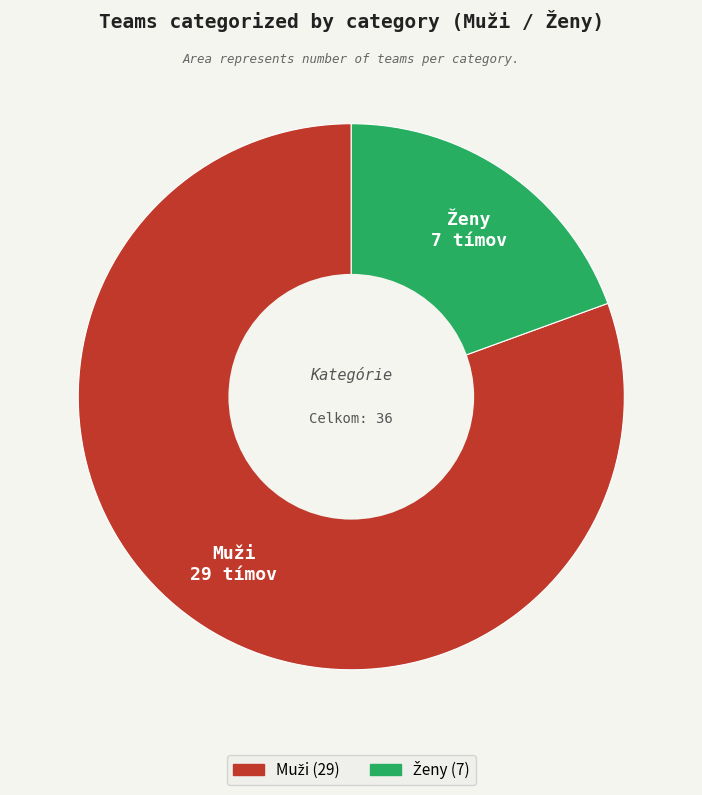

Is there a majority slice in this chart?

Yes